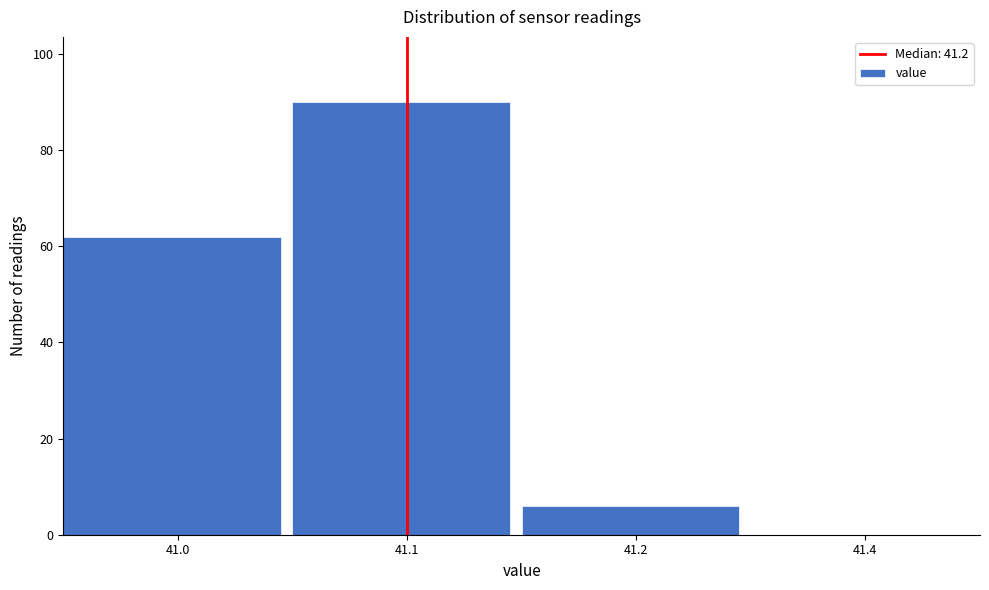

Reading left to right, transcribe all the data shown in this chart.

41.0=62	41.1=90	41.2=6	41.4=0